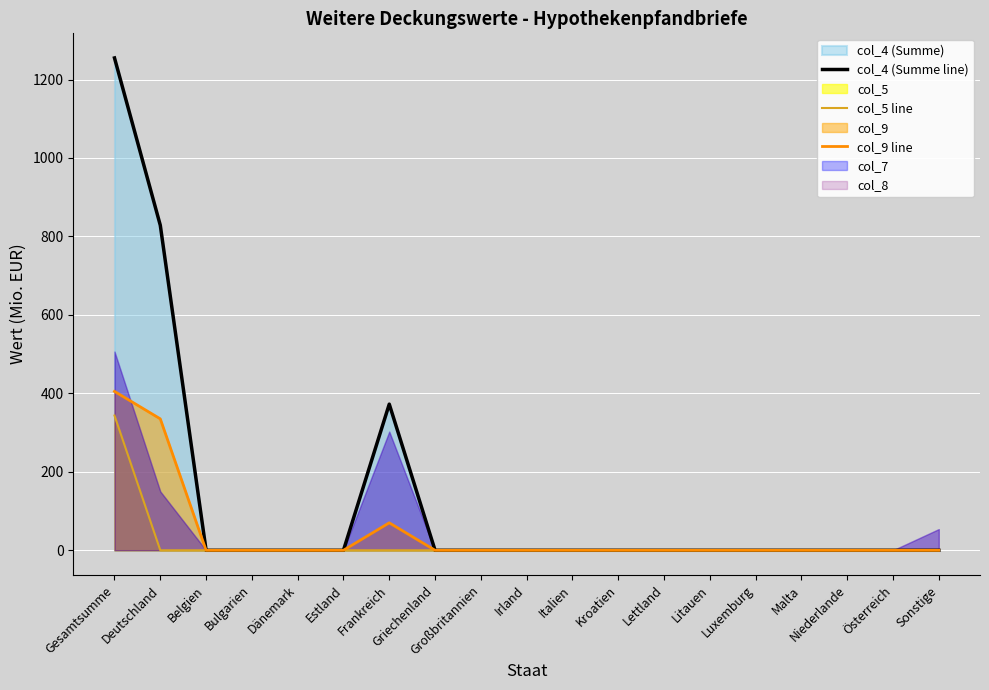

Which series changed the most between Griechenland and Luxemburg?

col_4 (Summe line)